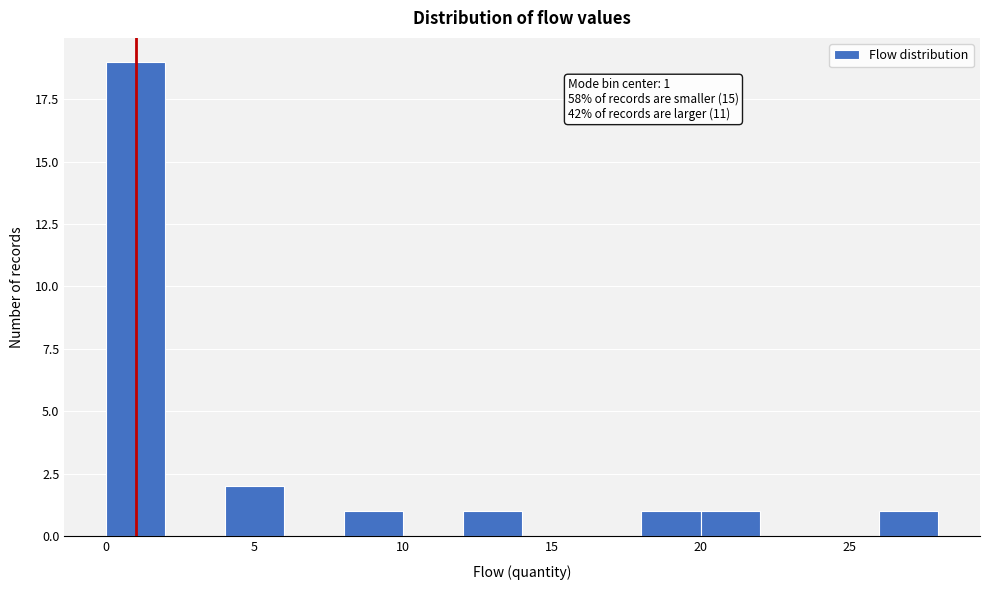

Over which range of the x-axis is the bar tallest?

0 to 2